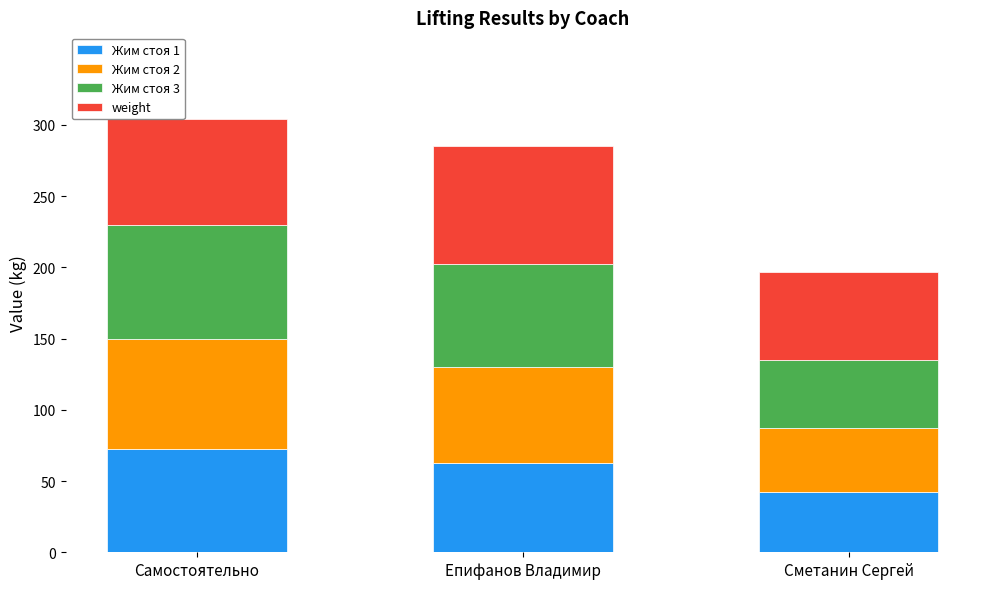

True or false: Жим стоя 1 has a value of 42.5 at Сметанин Сергей.

True